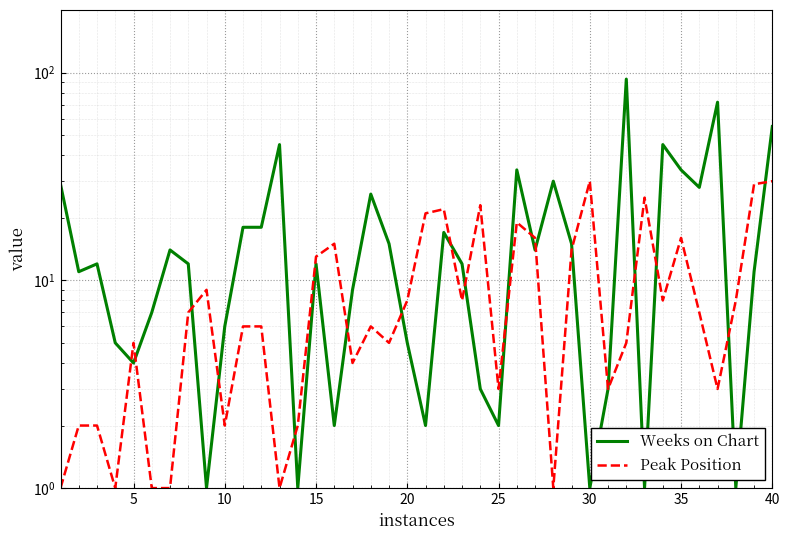

How many categories are shown in the chart?

40